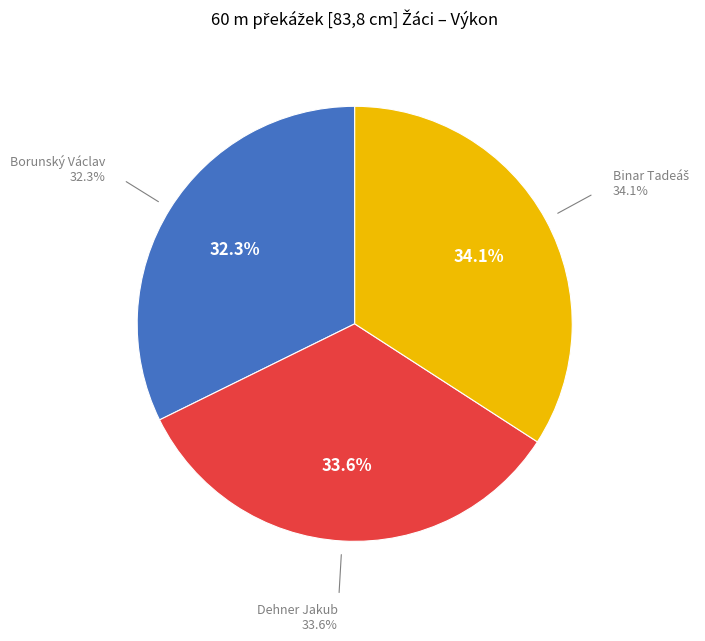

Rank the categories by value from lowest to highest.

Borunský Václav, Dehner Jakub, Binar Tadeáš